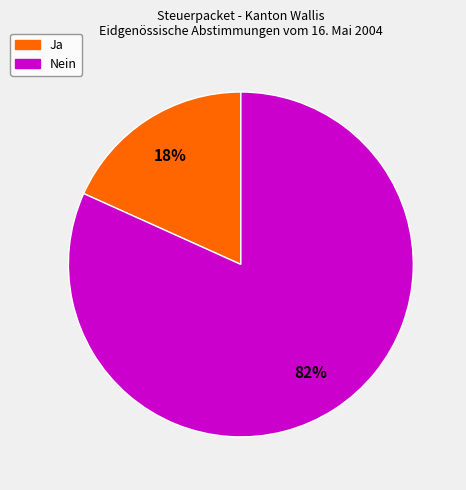

Is the sum of Nein and Ja greater than half?

Yes